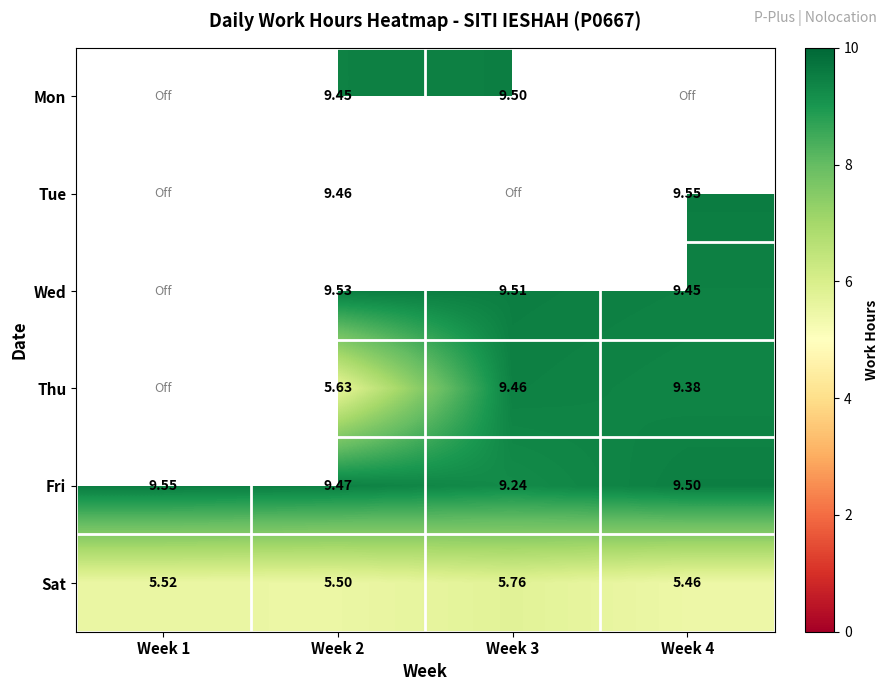

Is the value of Tue at Week 2 greater than the value of Fri at Week 2?

No